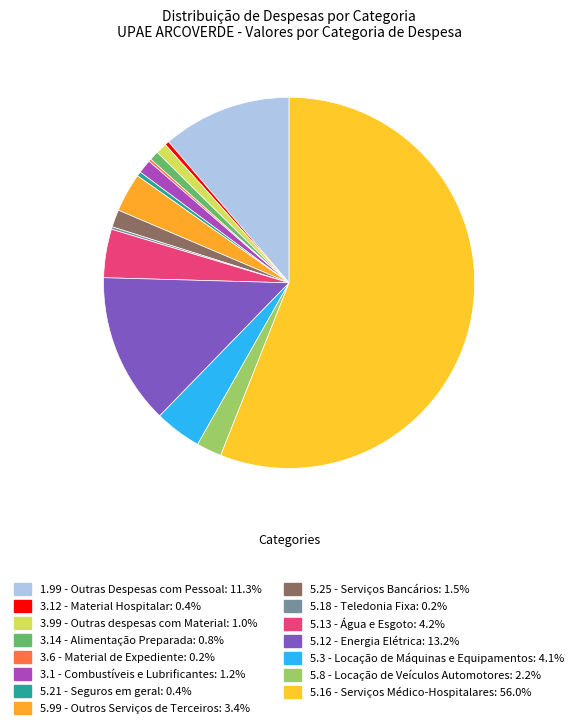

Is there any slice that represents more than half of the pie?

Yes